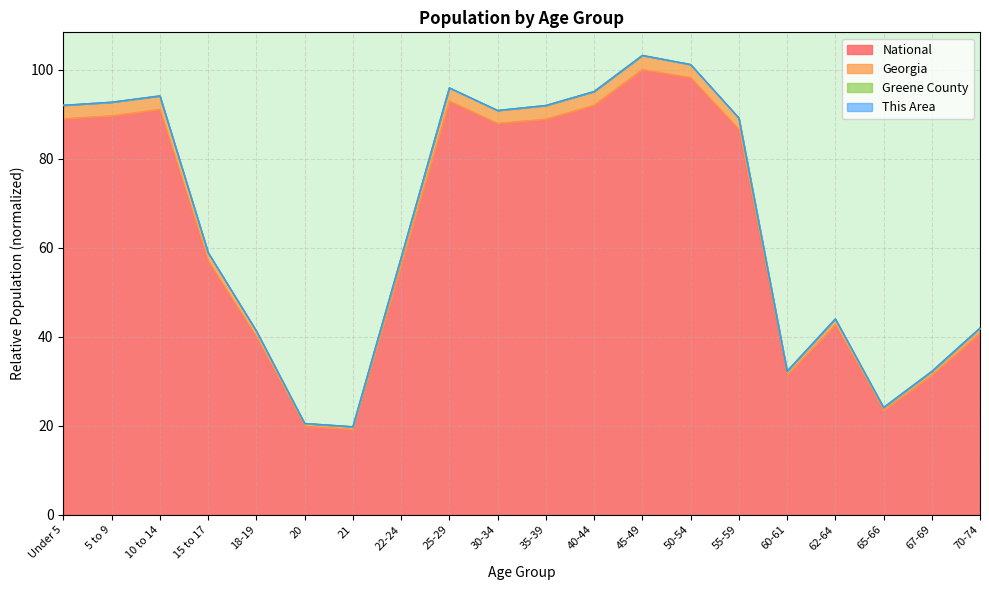

What is the total value across all series at Under 5?

92.0